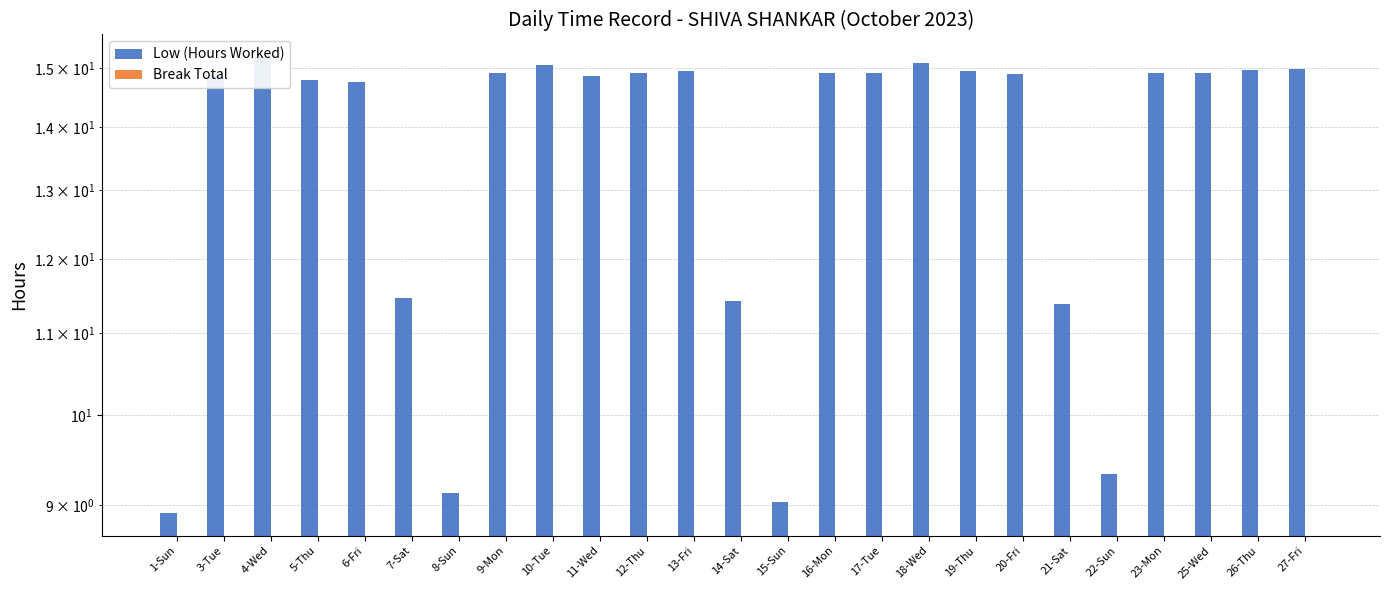

What is the label of the 10th bar from the left?

11-Wed